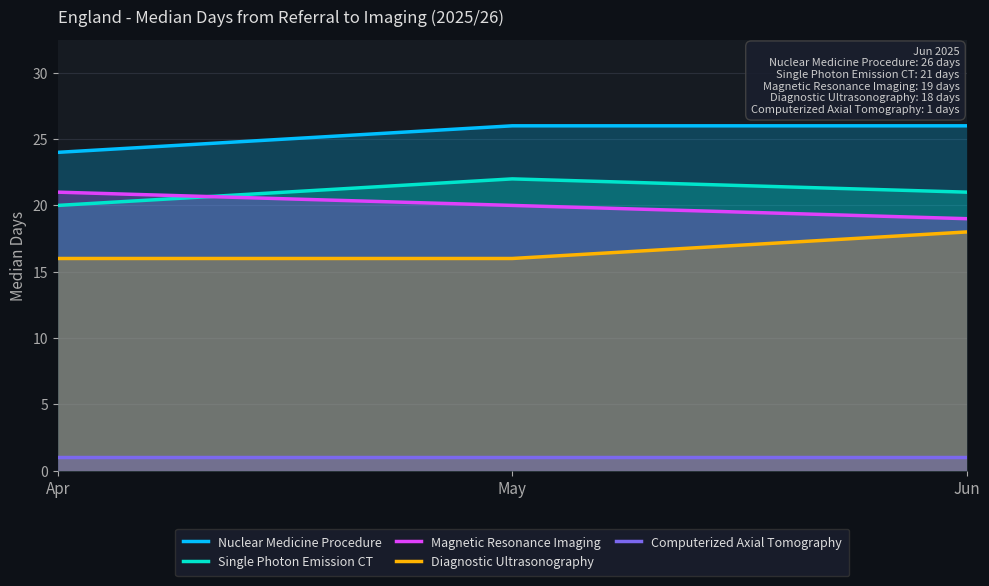

How many lines are shown in the chart?

5